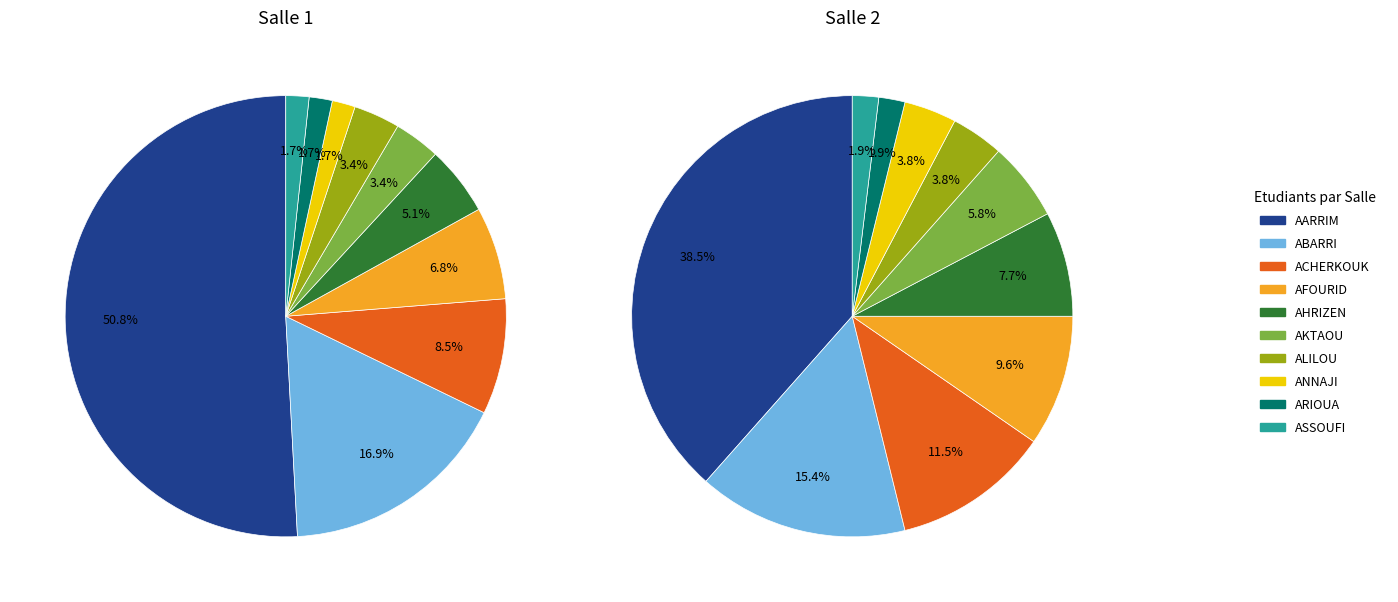

Count the number of slices in the pie.

10